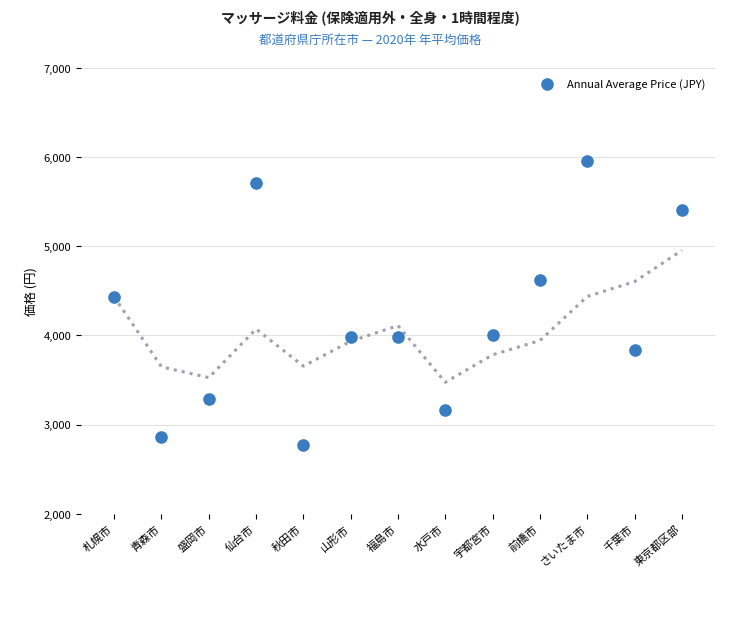

What is the range of Y values (max minus min)?

3193